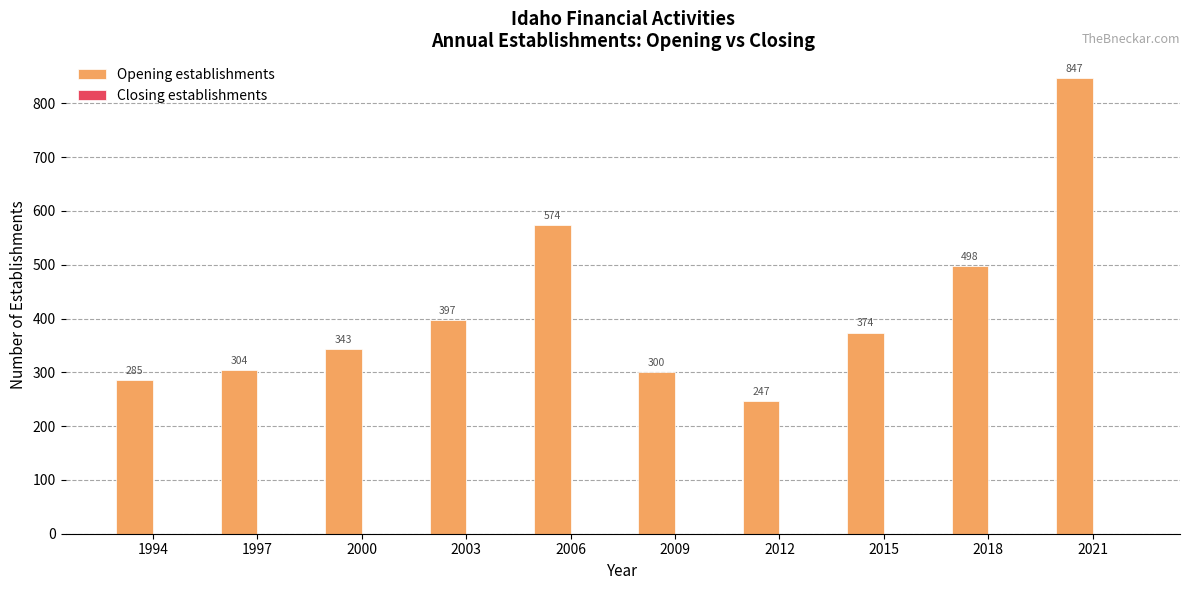

Rank the categories by value from lowest to highest.

2012, 1994, 2009, 1997, 2000, 2015, 2003, 2018, 2006, 2021